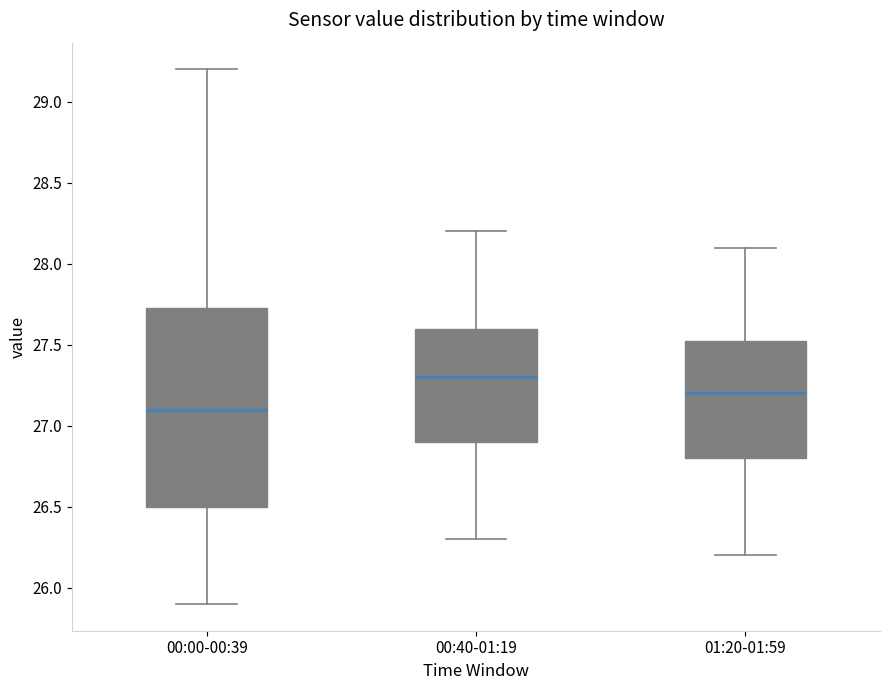

Which box's median line is the lowest?

00:00-00:39